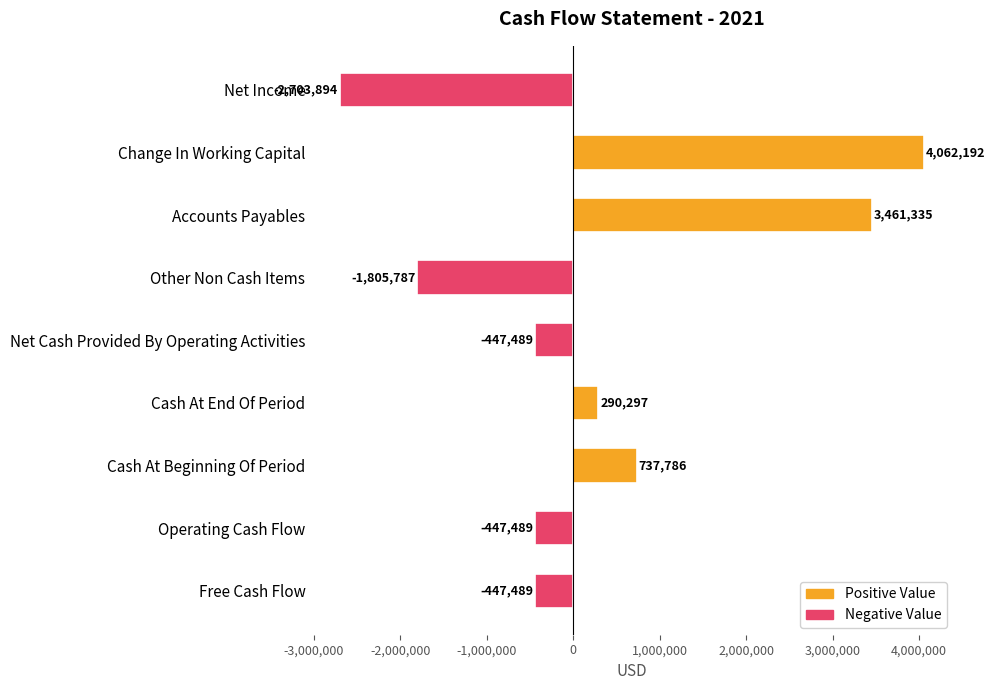

What is the label of the 4th bar from the bottom?

Cash At End Of Period